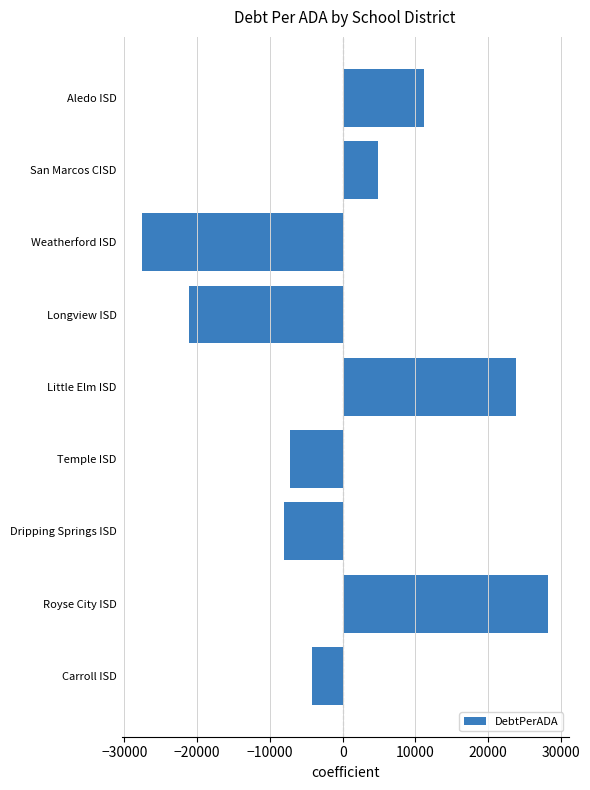

Where is the data nearest to the value 342?

Carroll ISD